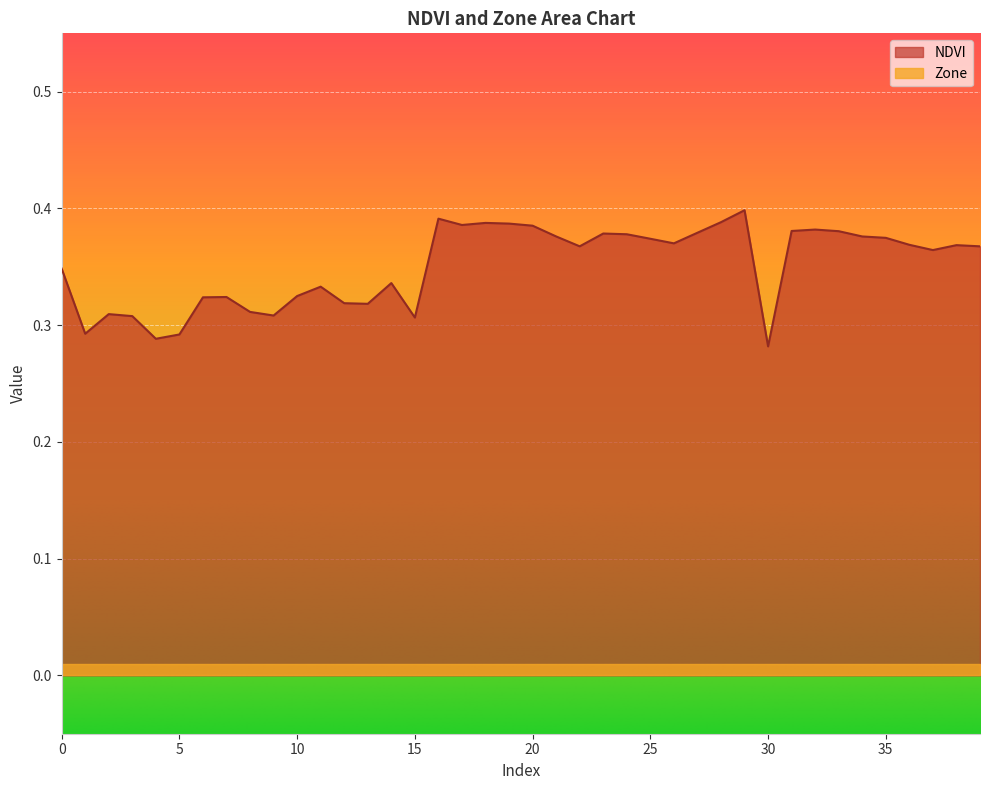

True or false: the data has more than 2 interior local peaks.

True